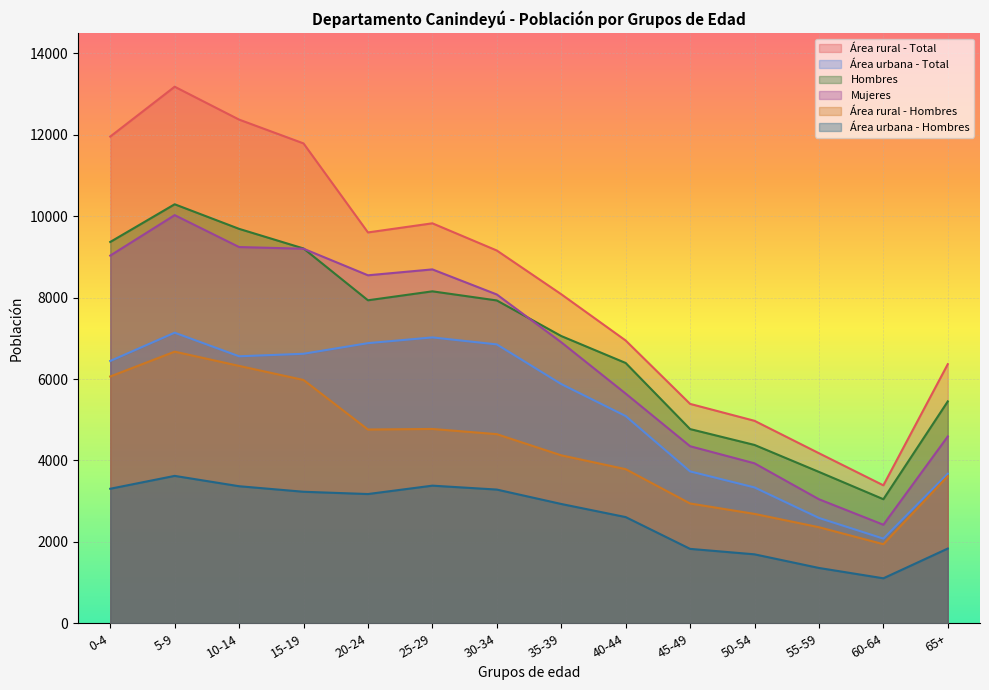

Which series has the widest spread of values?

Área rural - Total